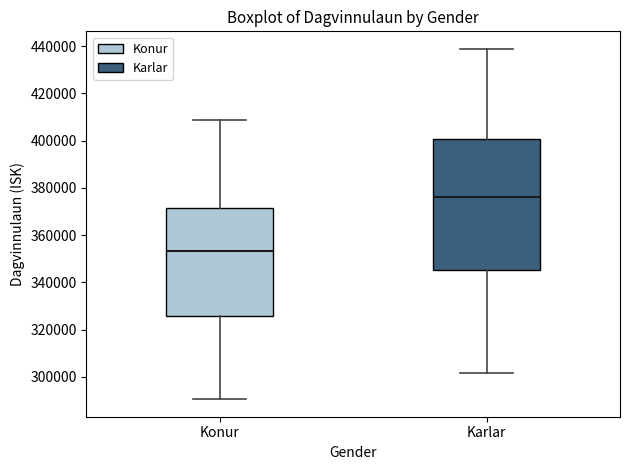

Reading left to right, read every box against the y-axis: the position of its median line, the range the box covers, and the ends of its whiskers. The values are not printed on the chart, so give them approximately, as read against the axis.

Konur: median 354000, box 326000 to 372000, whiskers 290000 to 408000
Karlar: median 376000, box 346000 to 400000, whiskers 302000 to 438000